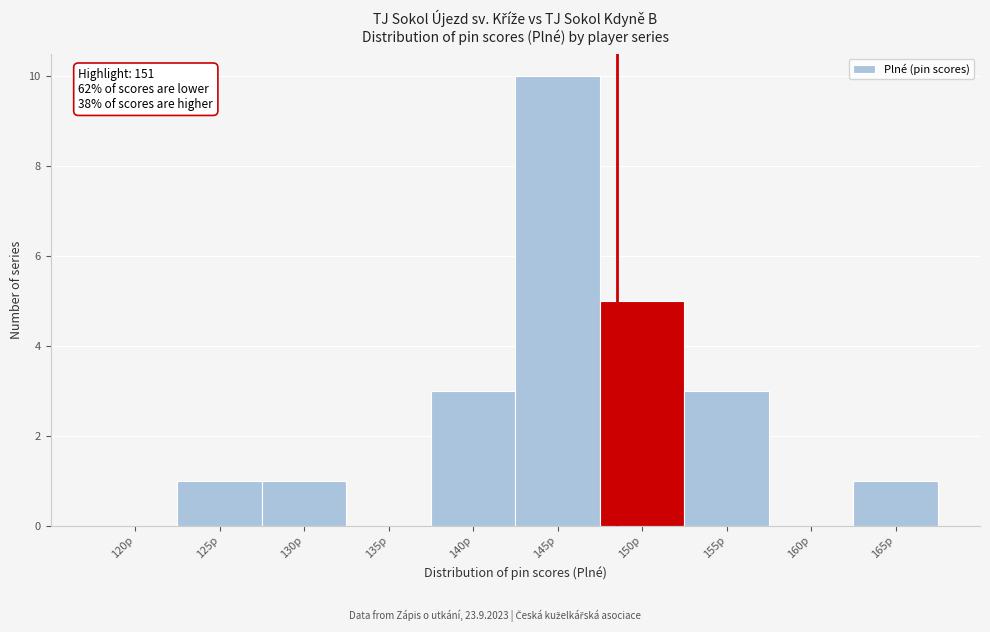

Reading left to right, list all the values displayed in this chart.

120p=0	125p=1	130p=1	135p=0	140p=3	145p=10	150p=5	155p=3	160p=0	165p=1